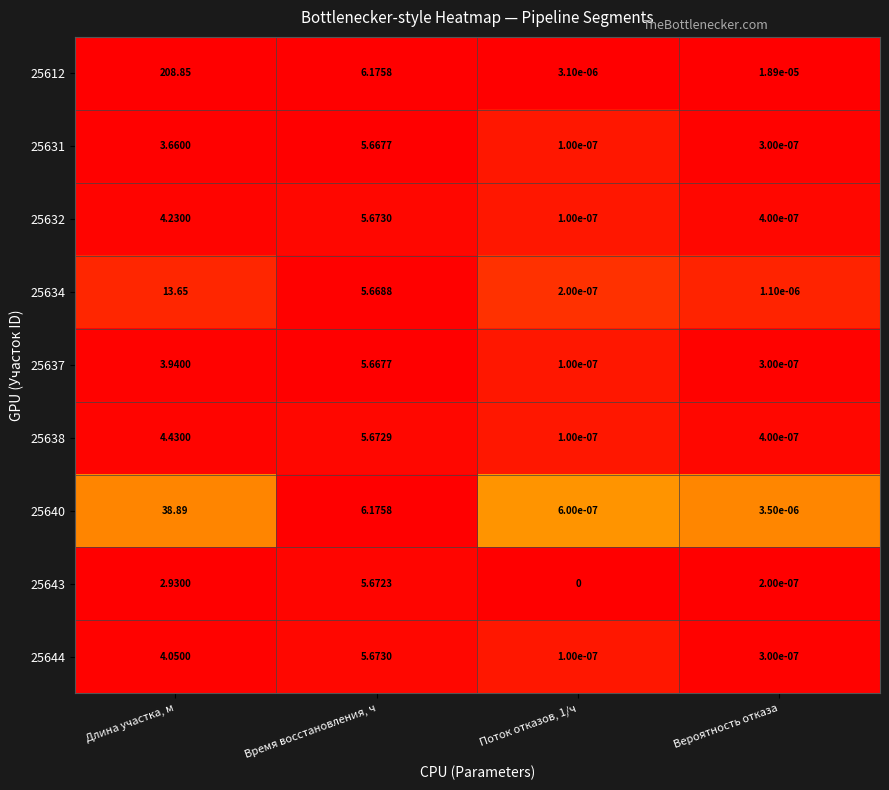

At which label does 25632 first exceed 4?

Длина участка, м